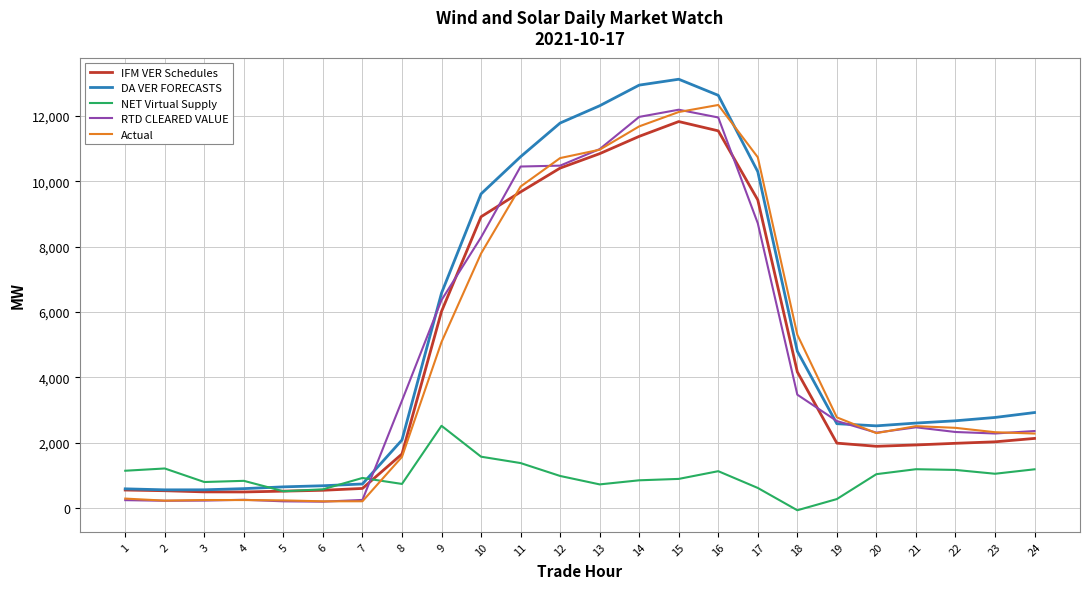

What is the spread (max minus min) of values at 3?

568.3